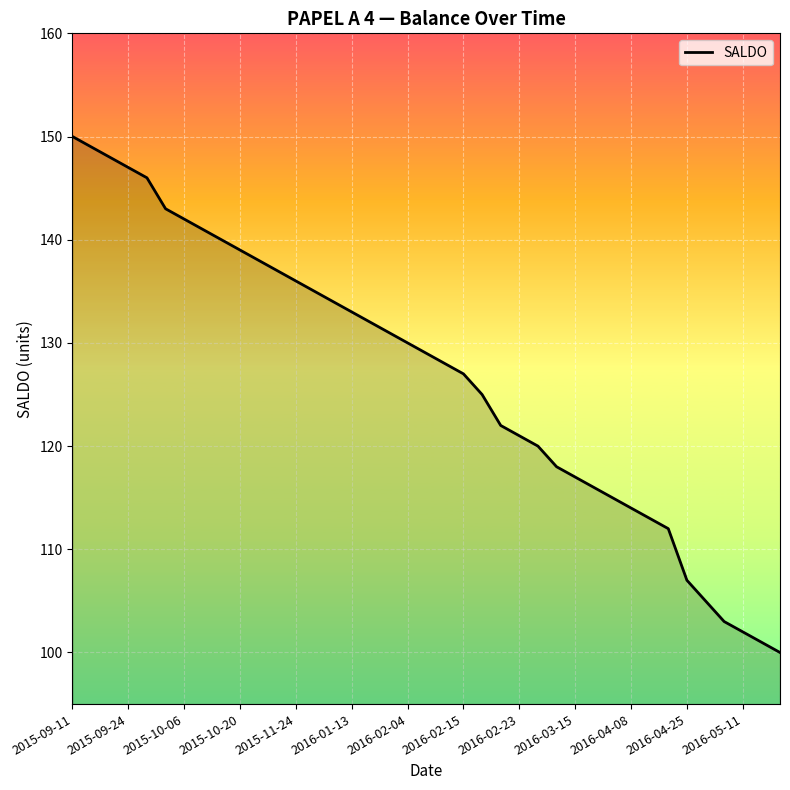

What is the smallest value displayed?

100